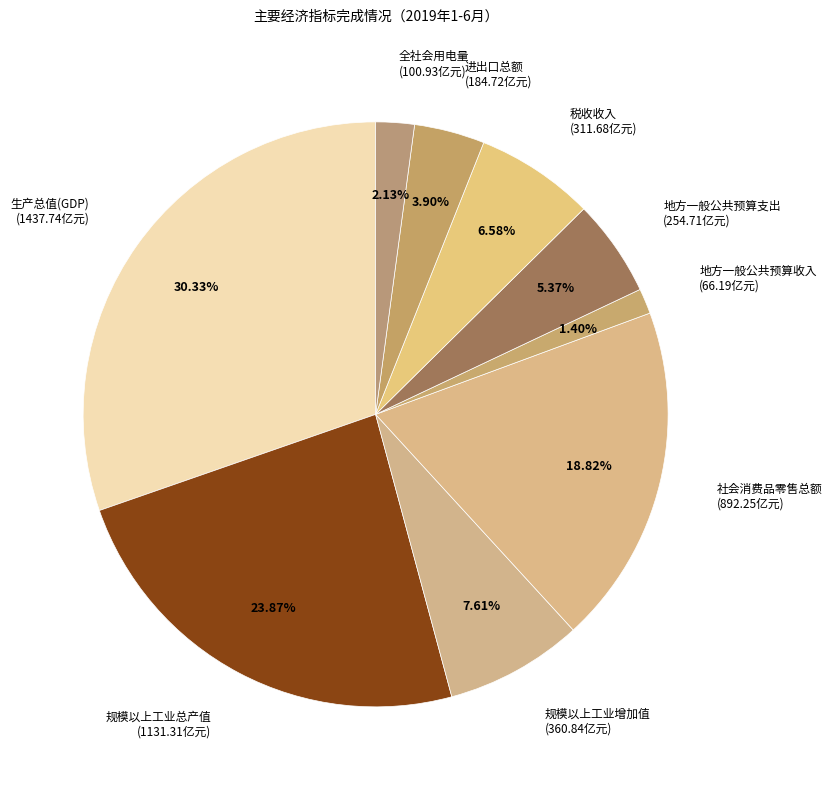

Rank the categories by value from lowest to highest.

地方一般公共预算收入, 全社会用电量, 进出口总额, 地方一般公共预算支出, 税收收入, 规模以上工业增加值, 社会消费品零售总额, 规模以上工业总产值, 生产总值(GDP)